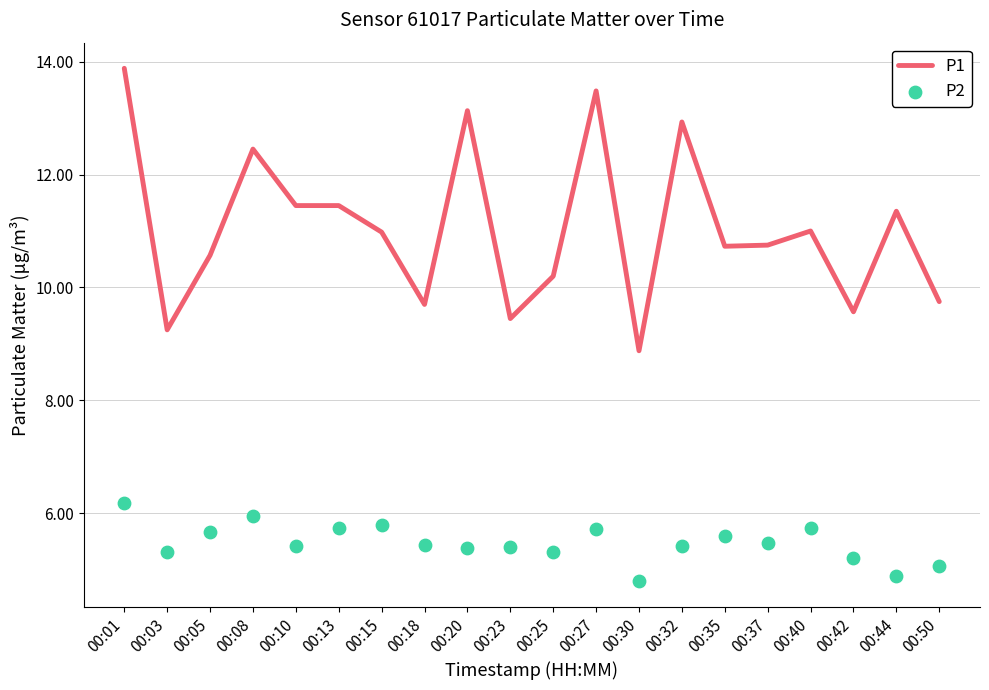

Is the value of P2 at 00:03 greater than the value of P1 at 00:27?

No